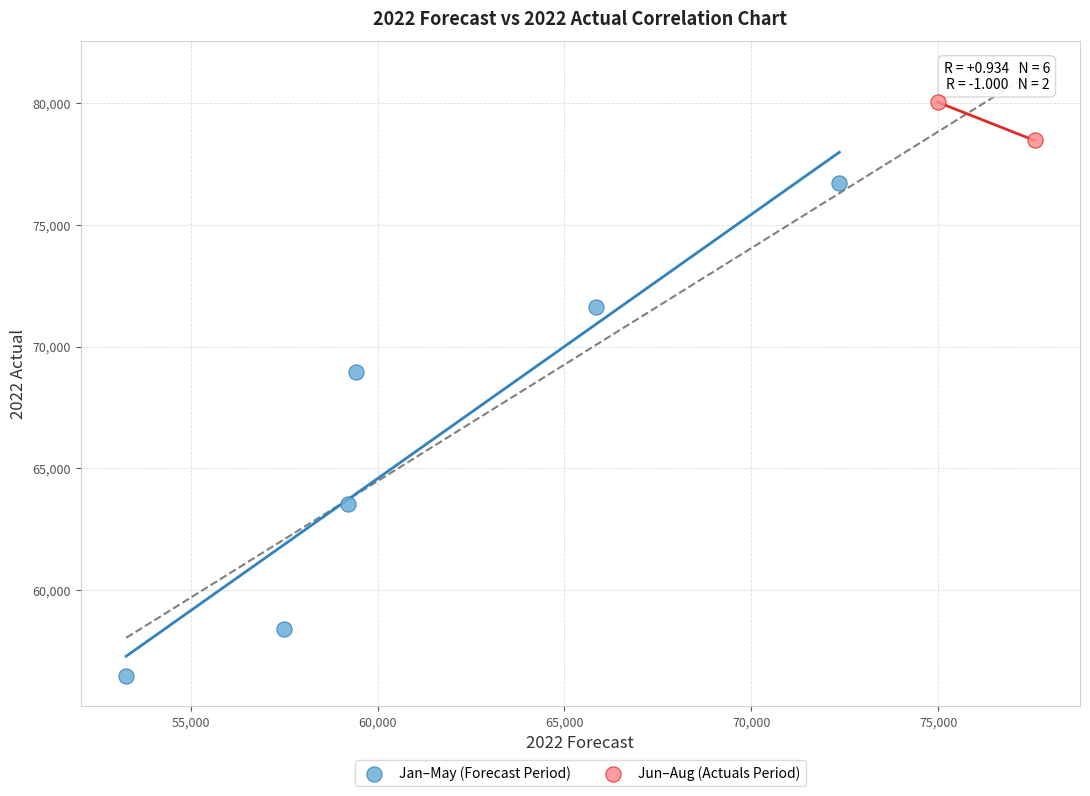

Which series contains the highest Y value?

Jun–Aug (Actuals Period)